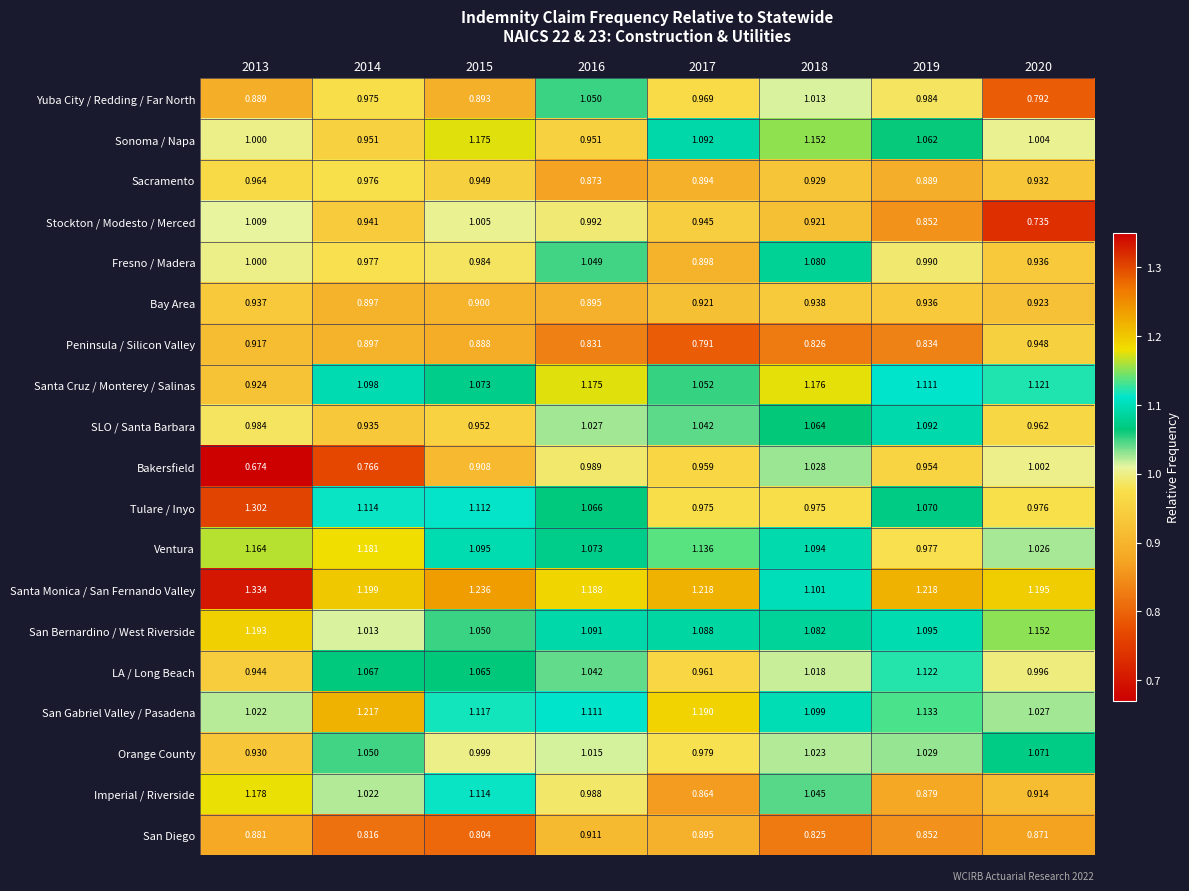

How many series are shown in this chart?

19